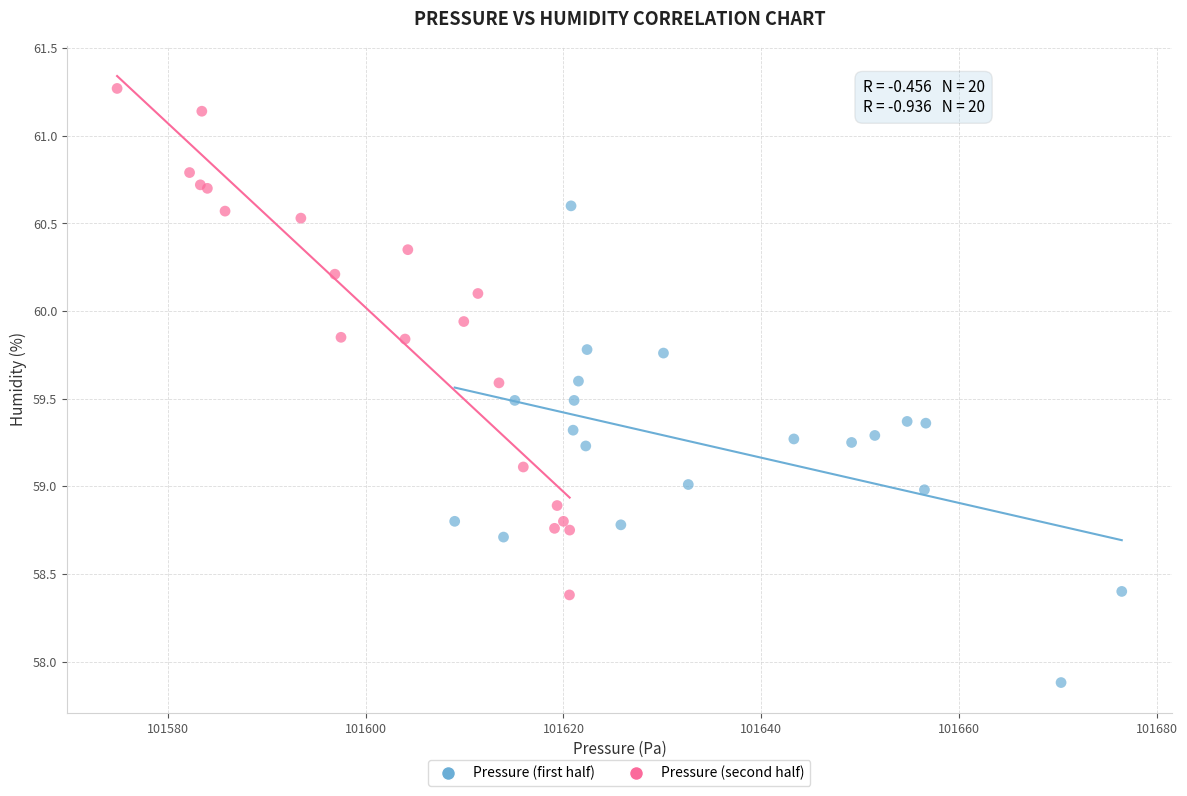

Which series contains the highest Y value?

Pressure (second half)